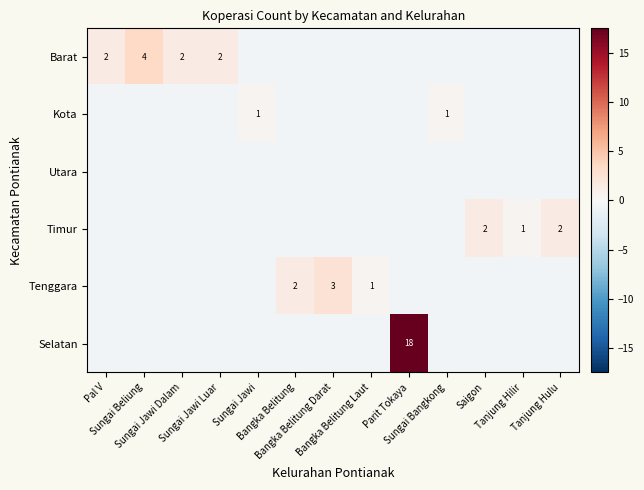

List the labels in order of Timur value, smallest first.

Pal V, Sungai Beliung, Sungai Jawi Dalam, Sungai Jawi Luar, Sungai Jawi, Bangka Belitung, Bangka Belitung Darat, Bangka Belitung Laut, Parit Tokaya, Sungai Bangkong, Tanjung Hilir, Saigon, Tanjung Hulu